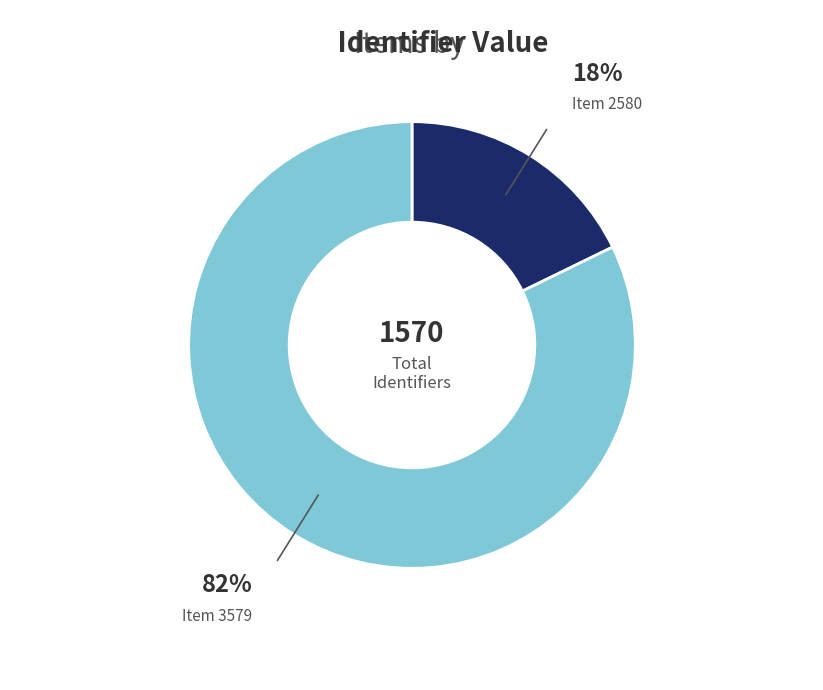

Does any single category account for the majority?

Yes